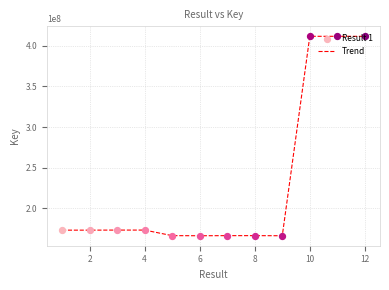

What is the maximum value shown in the chart?

411890611